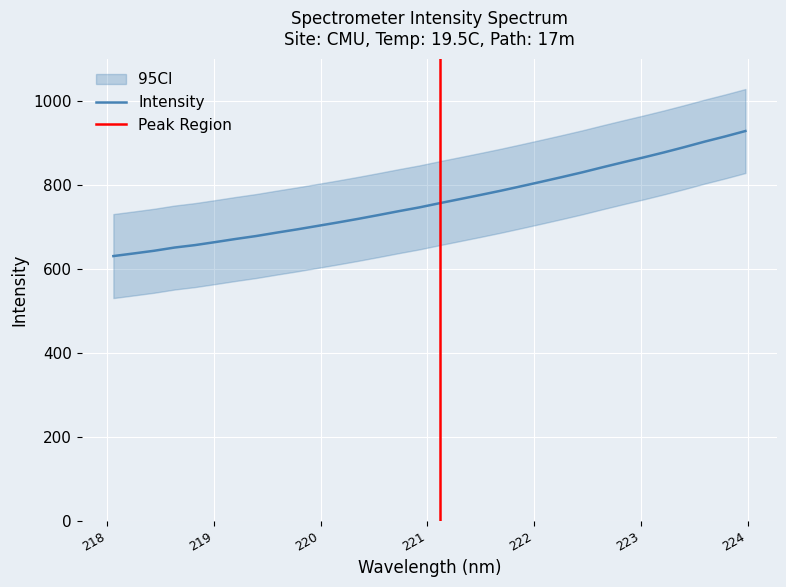

How many distinct data groups are displayed?

1